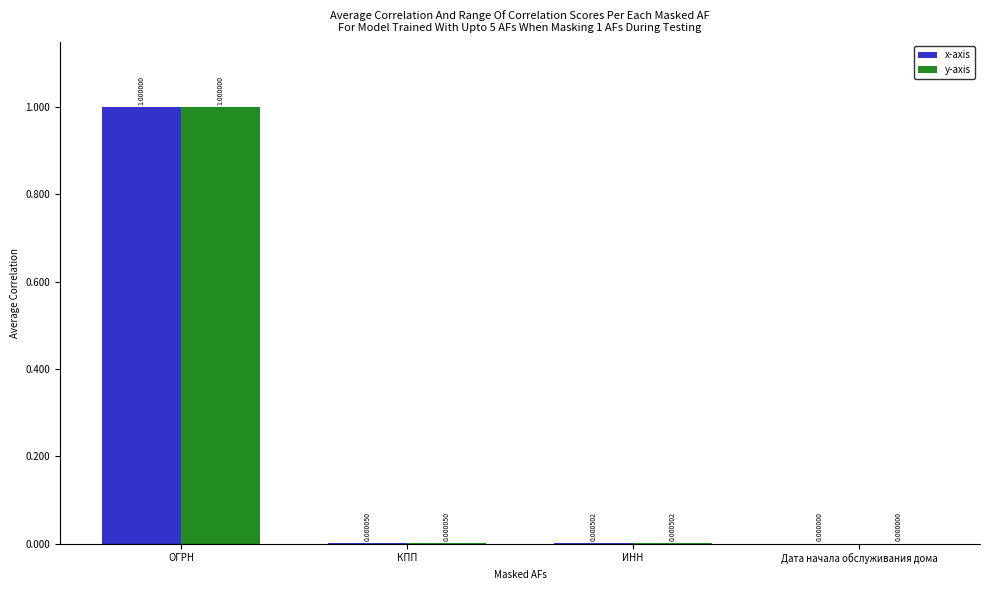

At which category is the sum across all series the highest?

ОГРН